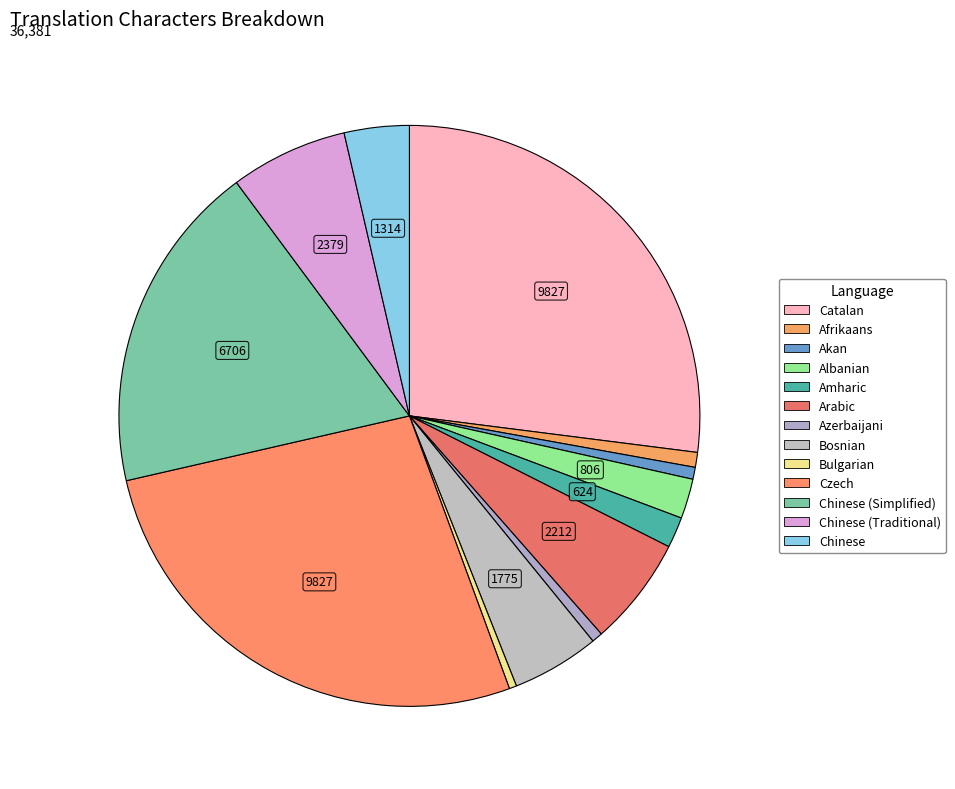

Does any single category account for the majority?

No